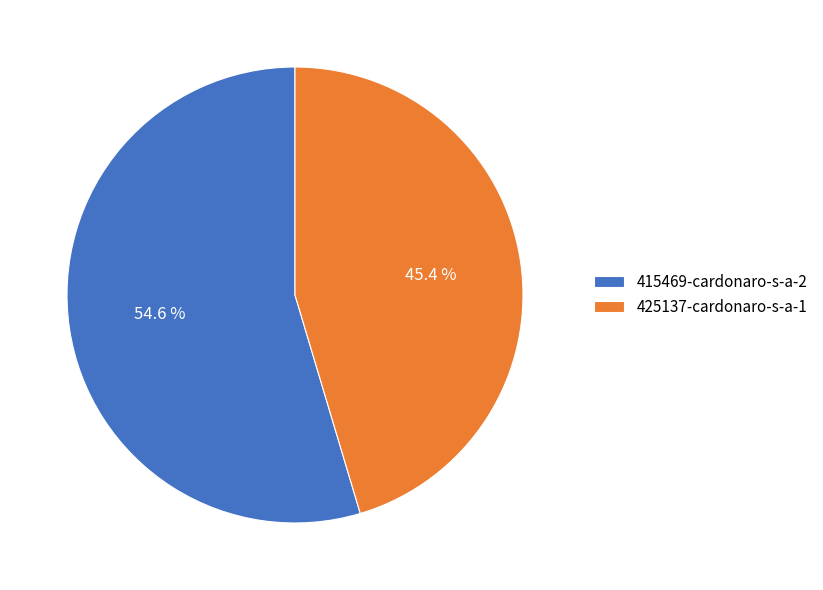

Does 415469-cardonaro-s-a-2 represent more than half of the total?

Yes